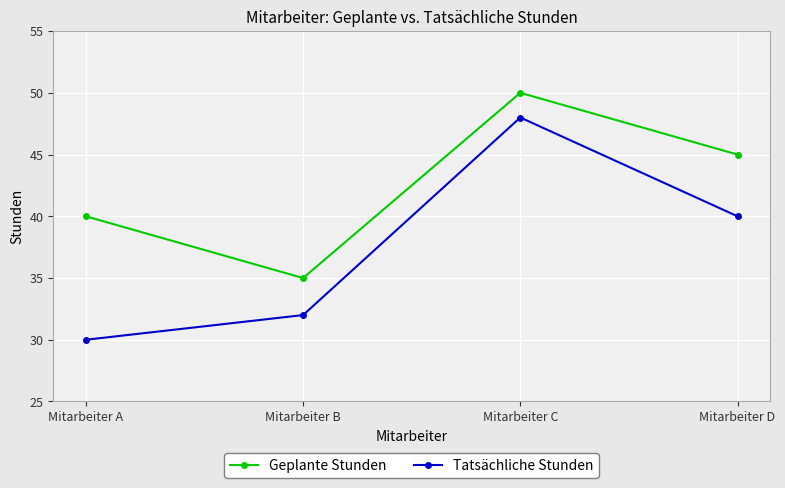

Reading right to left, what are all the values shown in this chart?

Geplante Stunden: 45	50	35	40
Tatsächliche Stunden: 40	48	32	30